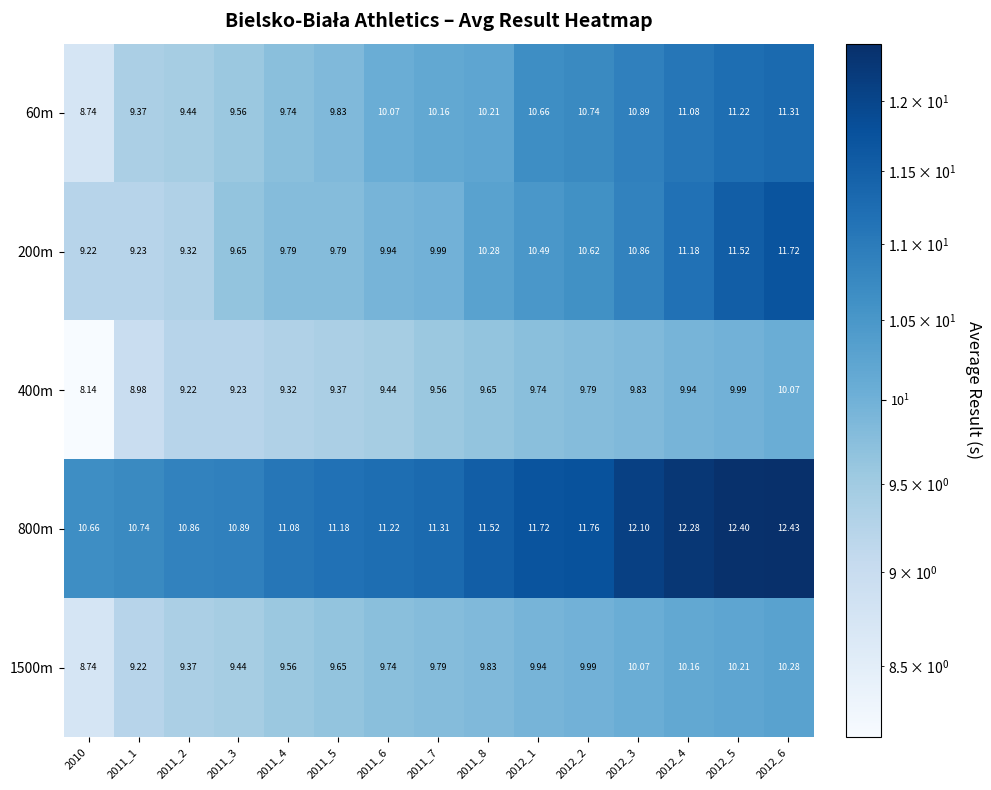

Is the value of 60m at 2011_6 greater than the value of 800m at 2012_2?

No